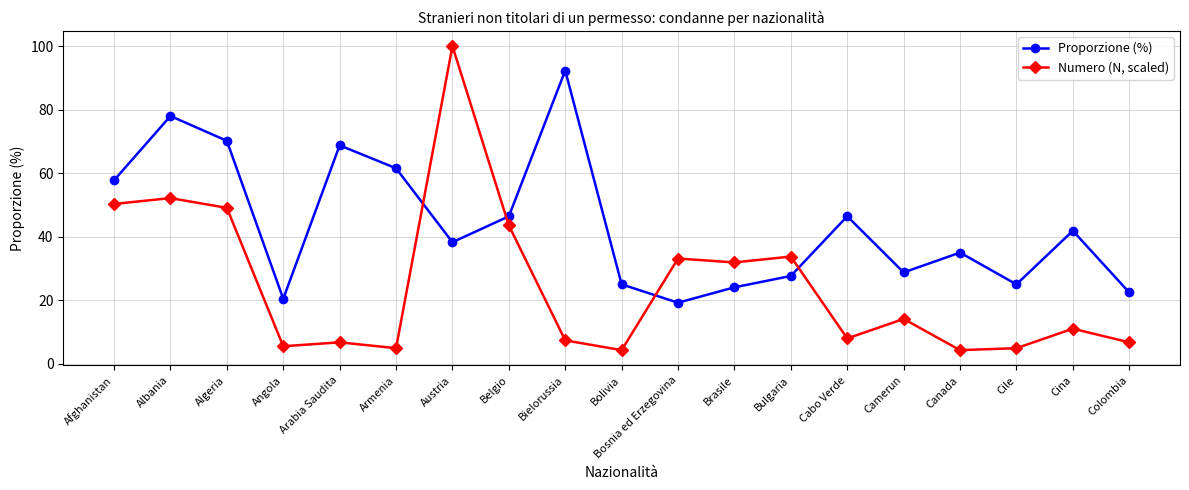

True or false: Proporzione (%) has a value of 78.0 at Albania.

True